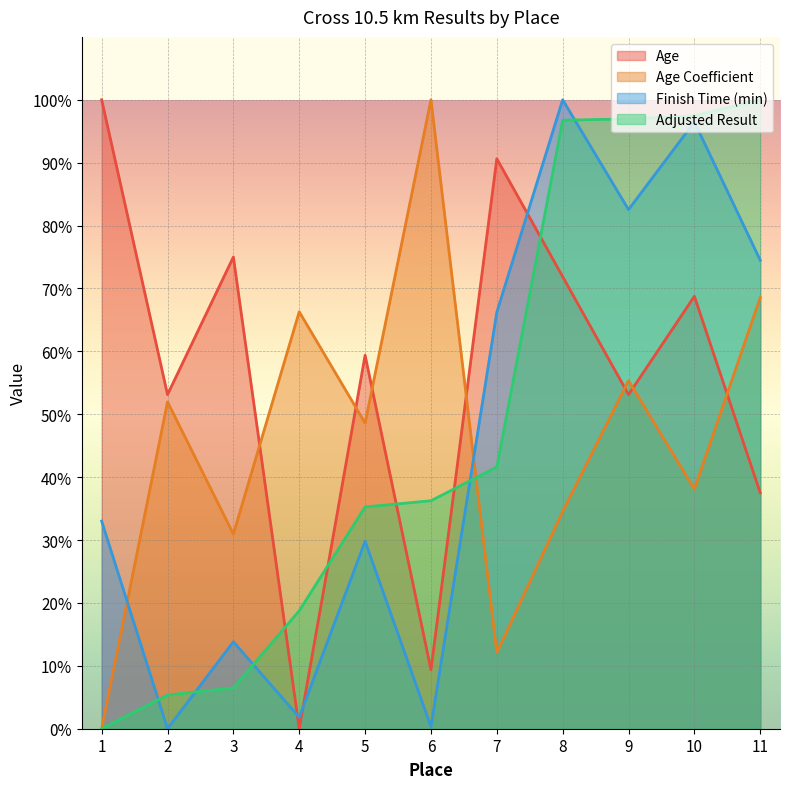

What is the value of the Age Coefficient point at the 7th from the left?

12.1